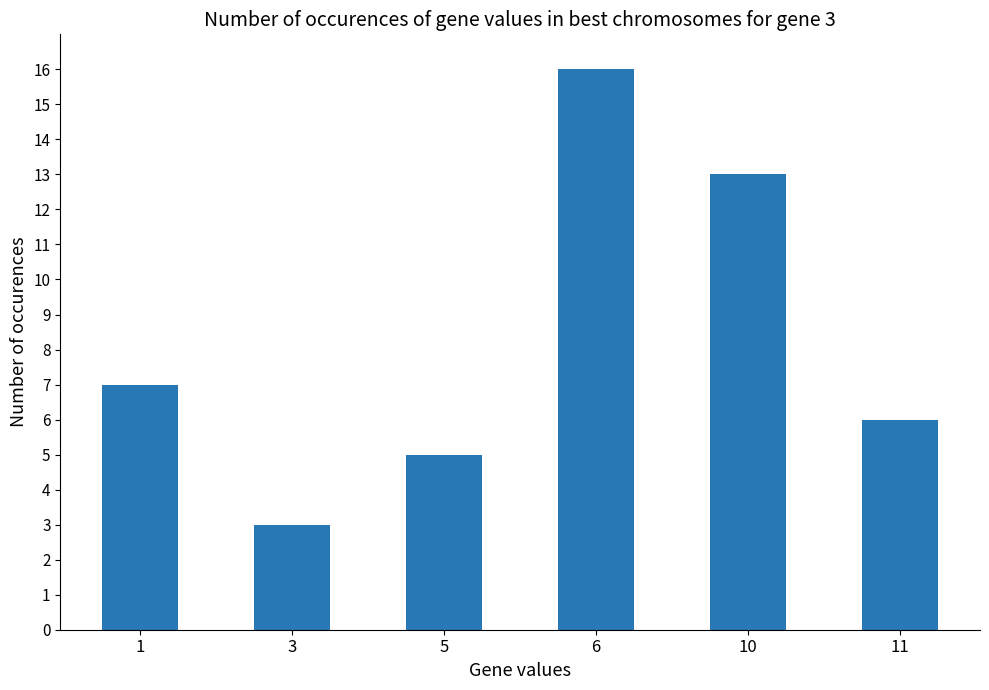

Does the chart contain stacked bars?

No